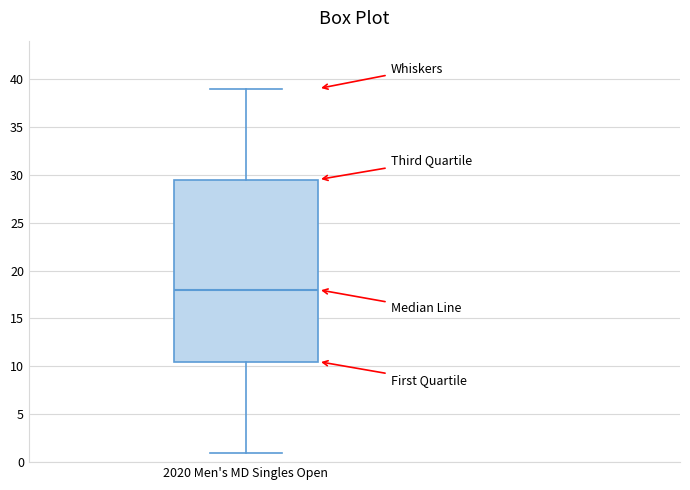

Transcribe this box plot: give where the median line is, the range the box spans, and where the two whiskers end, as read against the y-axis. The values are not printed on the chart, so give them approximately, as read against the axis.

median 18.0, box 10.5 to 29.5, whiskers 1.0 to 39.0